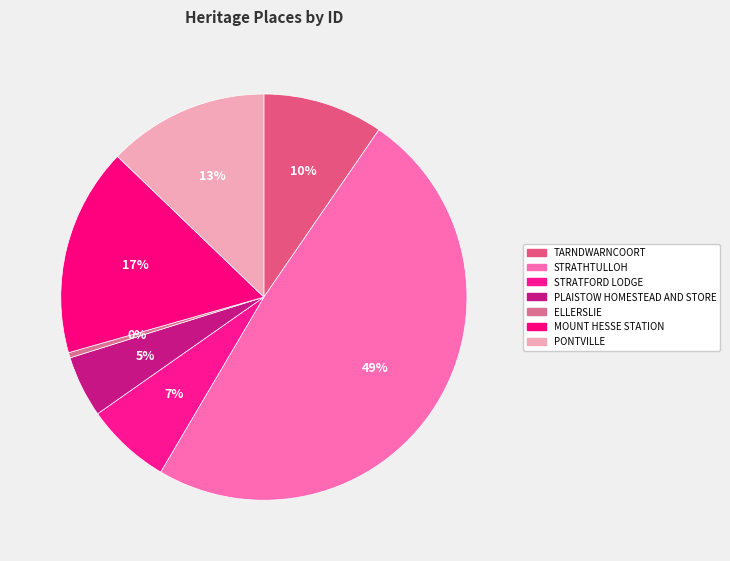

To the nearest percent, what percentage of the pie is PONTVILLE?

13%